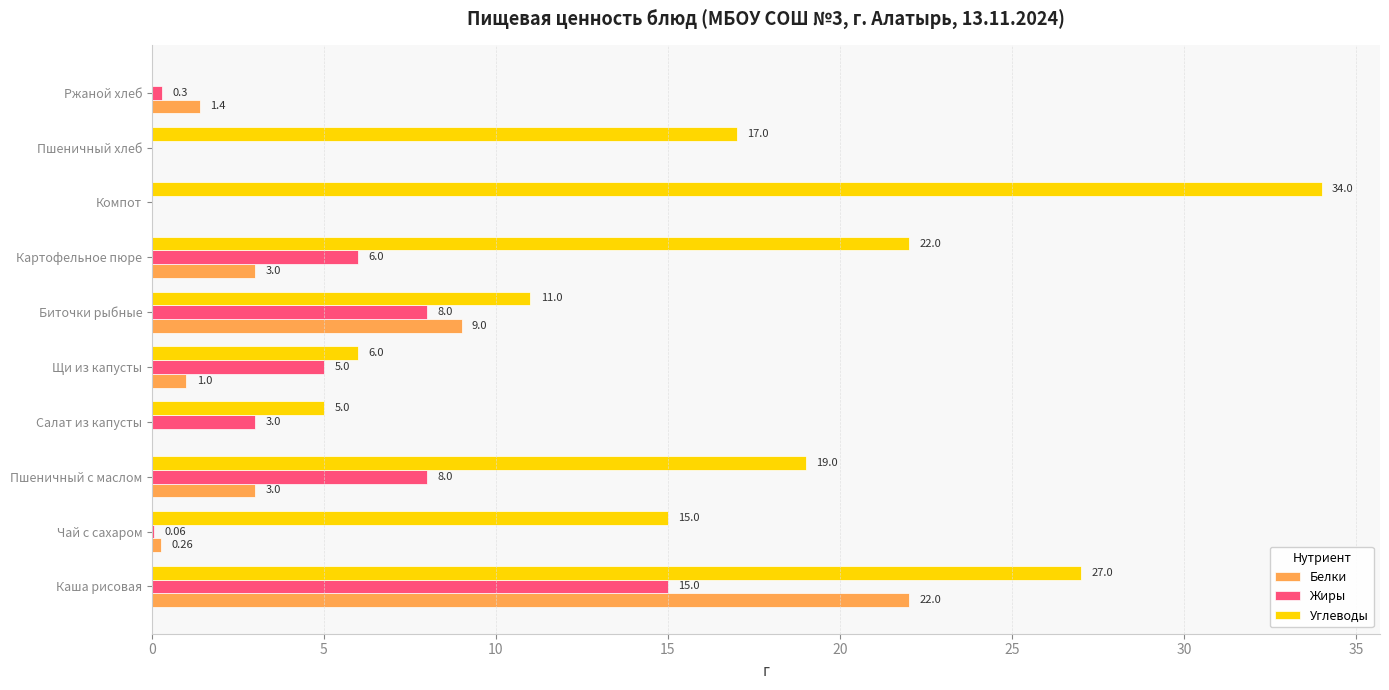

How many values in Жиры are above zero?

8